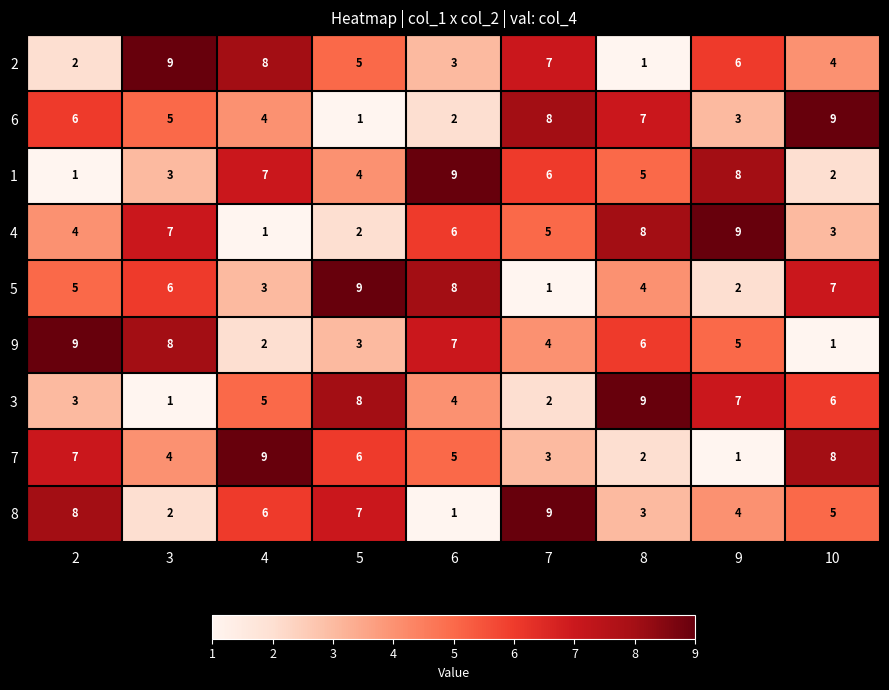

What is the total value across all series at 8?

45